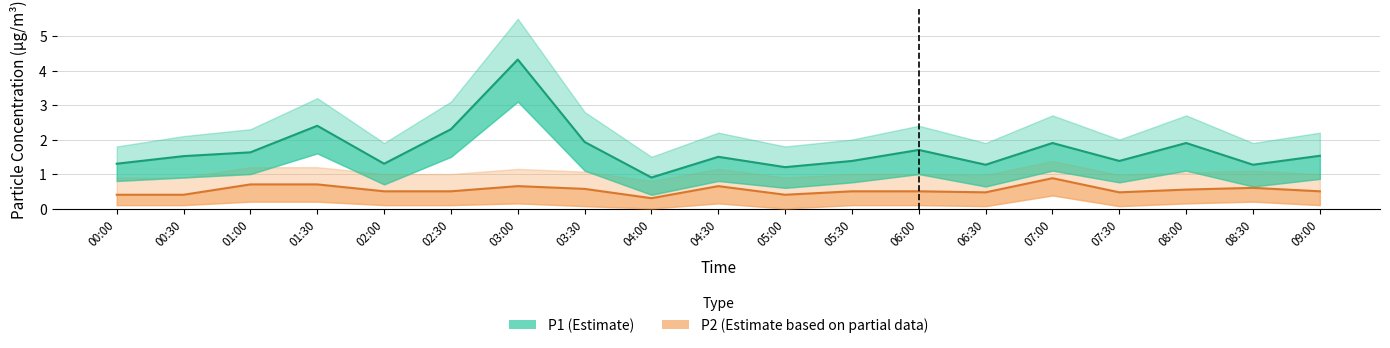

Is the value of P2 (Estimate based on partial data) at 03:00 greater than the value of P1 (Estimate) at 03:00?

No